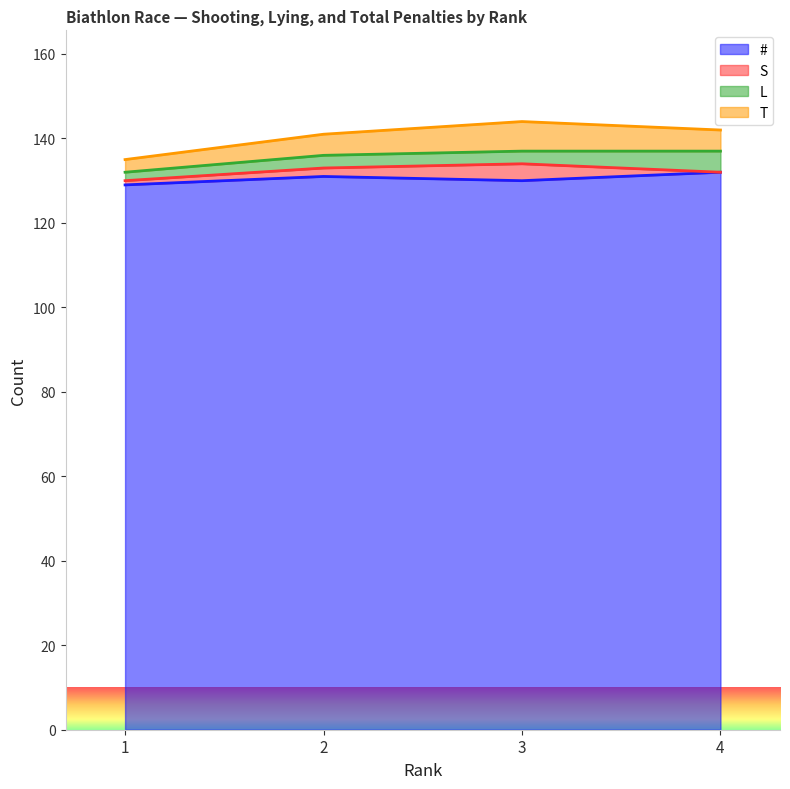

Reading left to right, extract all data points from this chart.

#: 1=129	2=131	3=130	4=132
S: 1=1	2=2	3=4	4=0
L: 1=2	2=3	3=3	4=5
T: 1=3	2=5	3=7	4=5